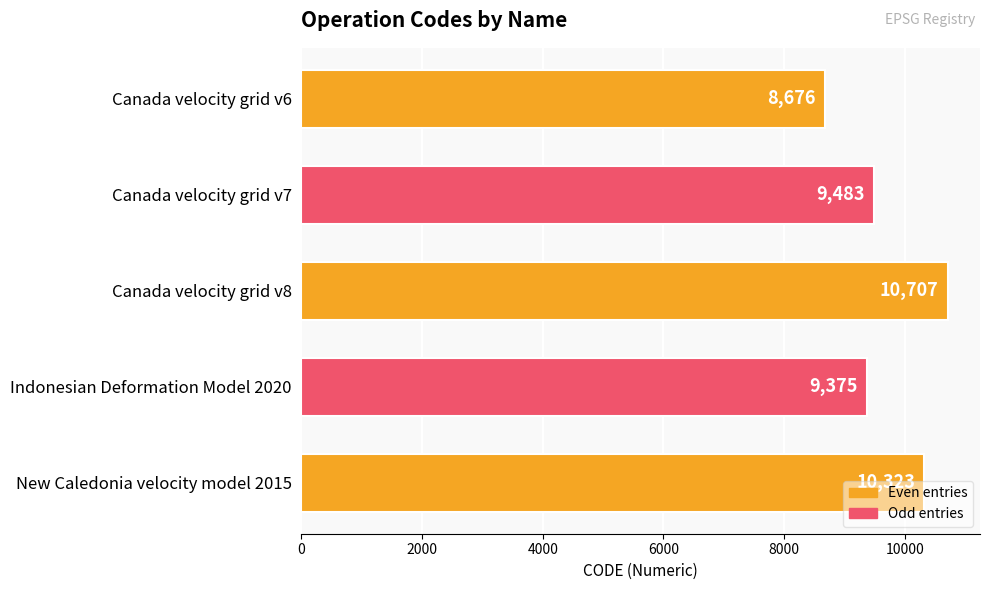

True or false: the data shows 10323 at New Caledonia velocity model 2015.

True